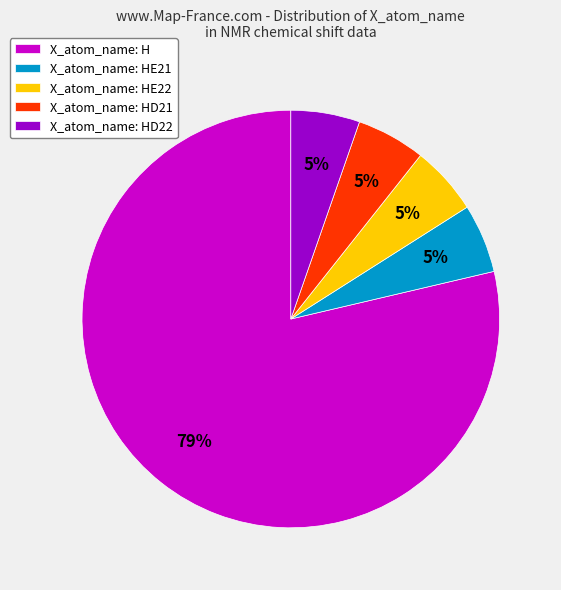

Approximately how many times larger is the value at X_atom_name: HD22 compared to X_atom_name: HE22?

1.0